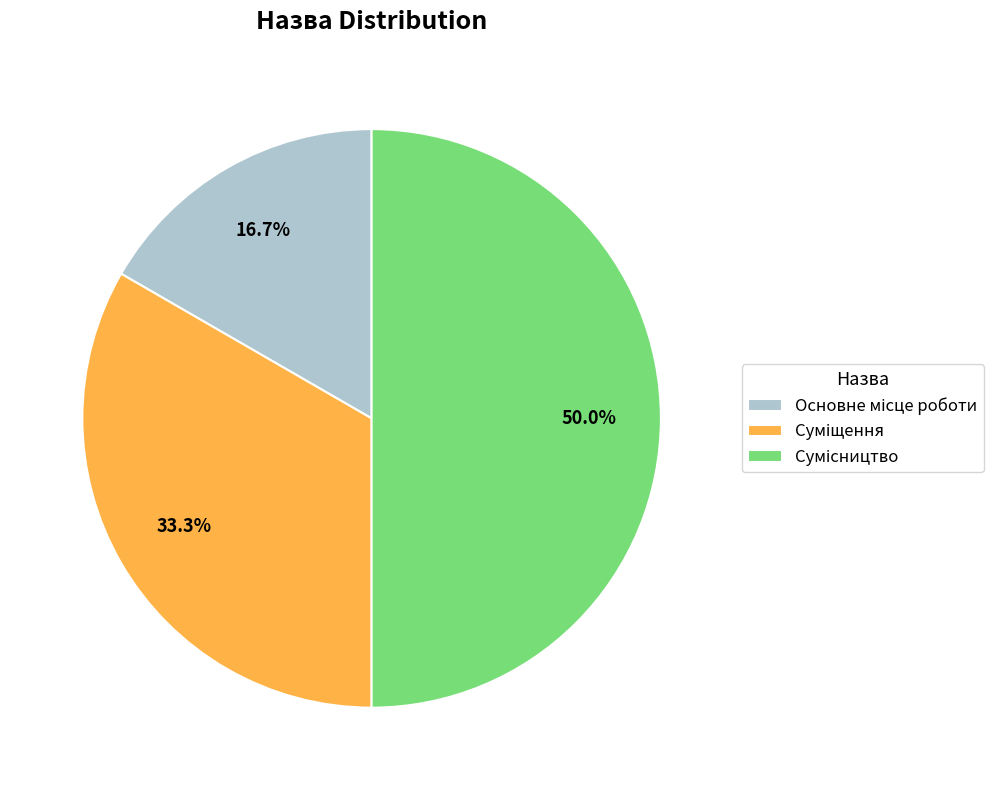

The Основне місце роботи slice represents 17% of the pie. True or false?

True